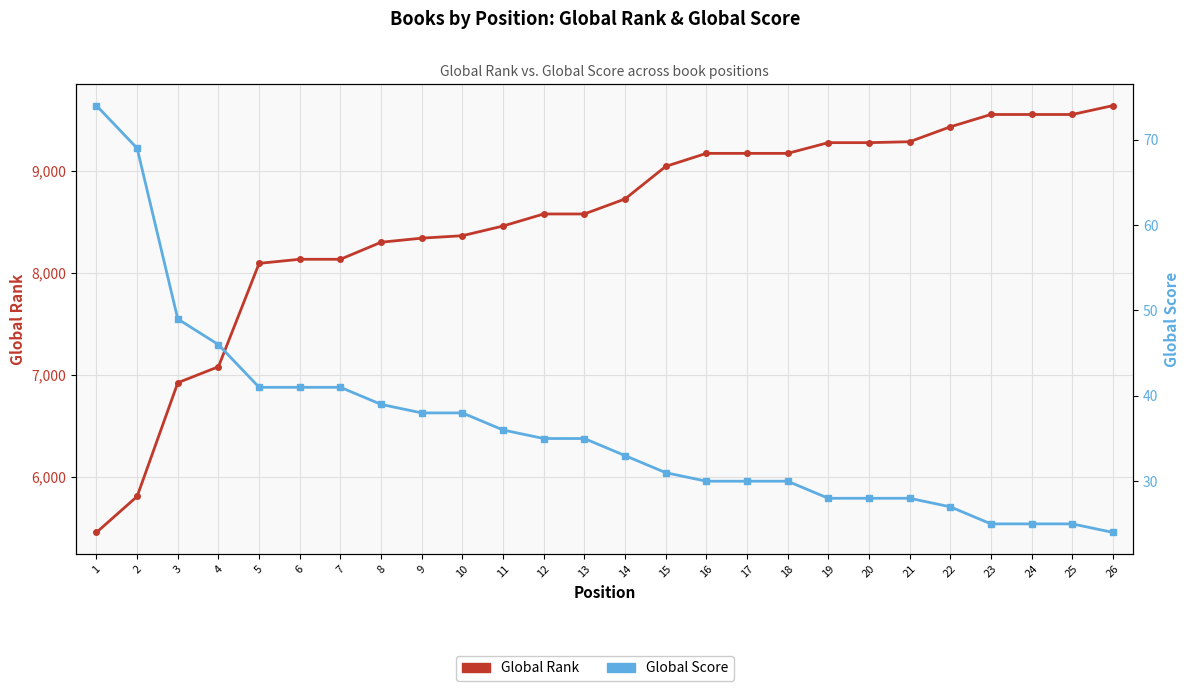

At which label does Global Rank first exceed 8722?

15